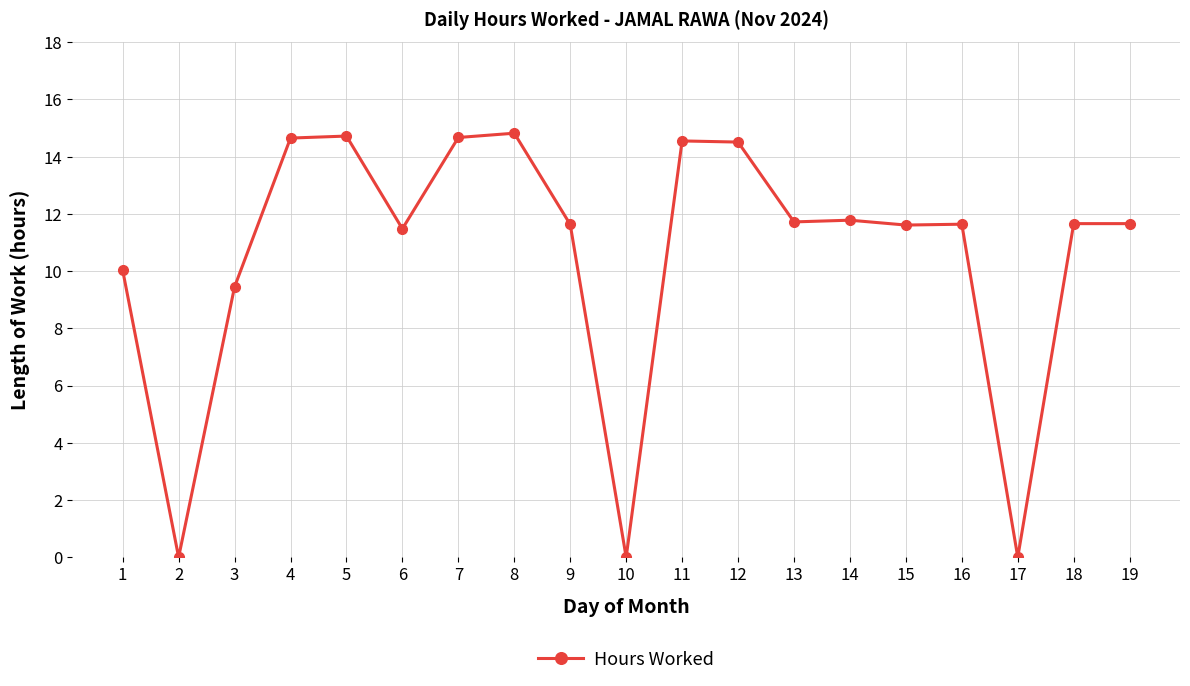

At which label does the data first exceed 11?

4